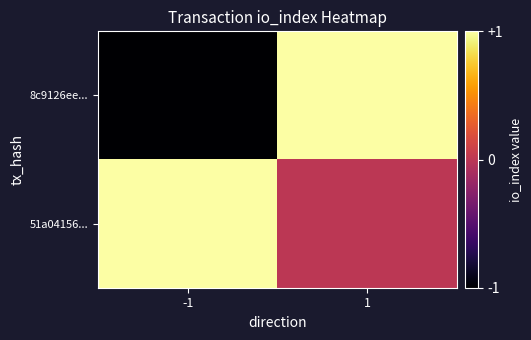

At 1, list the series in order from smallest to largest.

51a04156..., 8c9126ee...